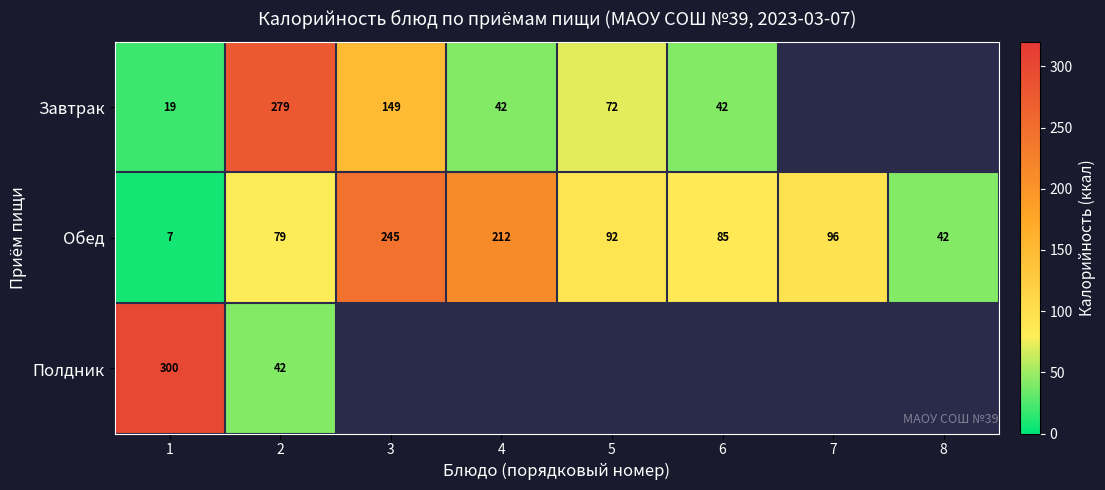

True or false: Обед has a value of 141.6 at 2.

False